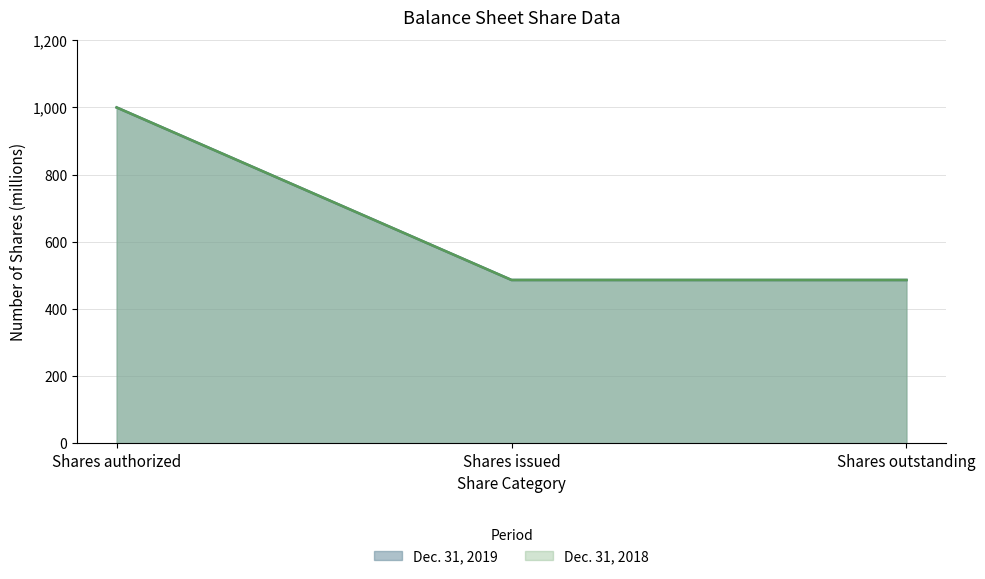

Which series changed the most between Shares authorized and Shares issued?

Dec. 31, 2019